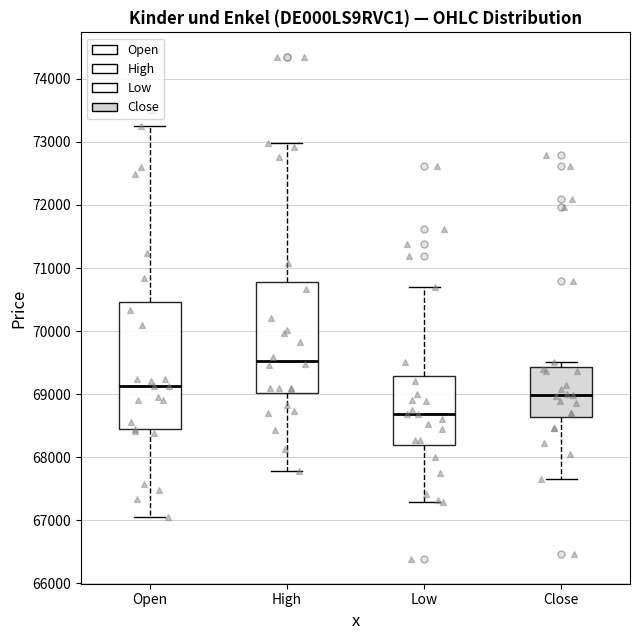

Which box's median line is the lowest?

Low